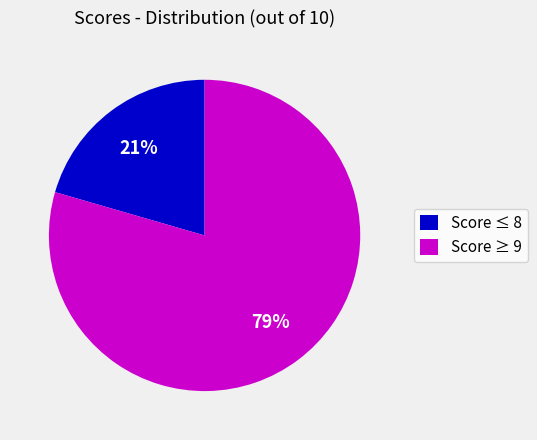

How many segments does this pie chart have?

2